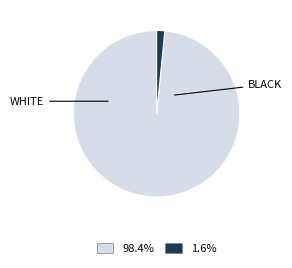

Does any single category account for the majority?

Yes